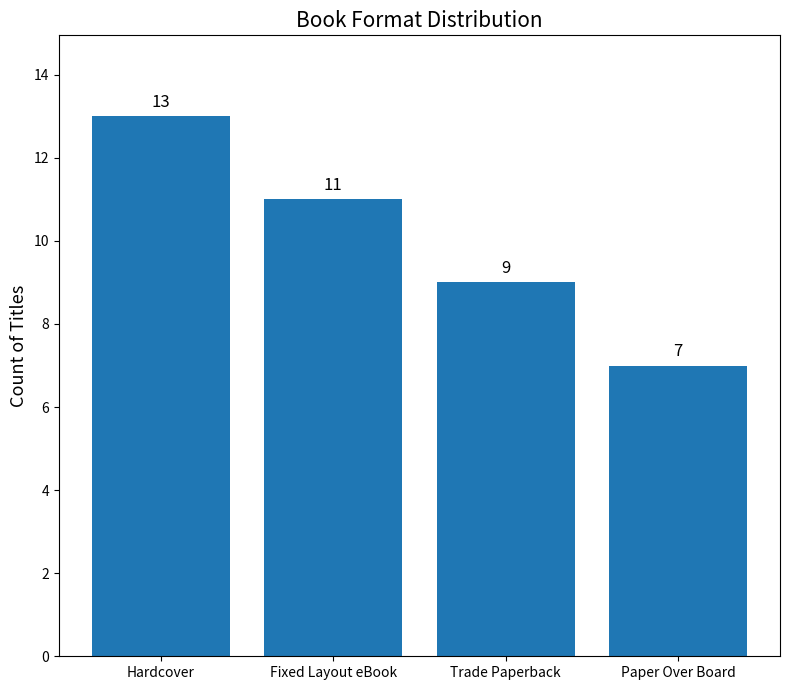

Between Paper Over Board and Hardcover, which is larger?

Hardcover